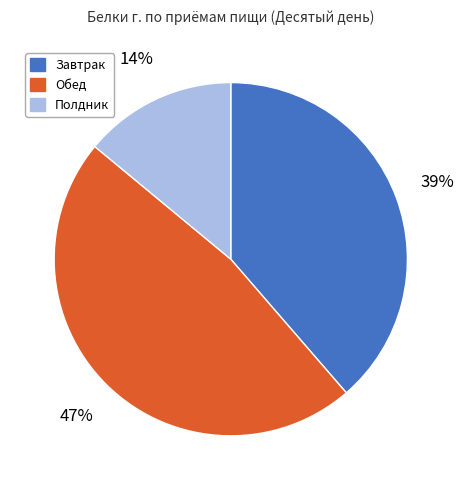

Does Обед represent more than half of the total?

No